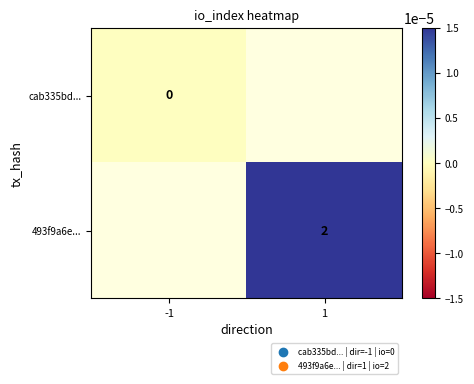

Read the 493f9a6e... value at 1.

2.0